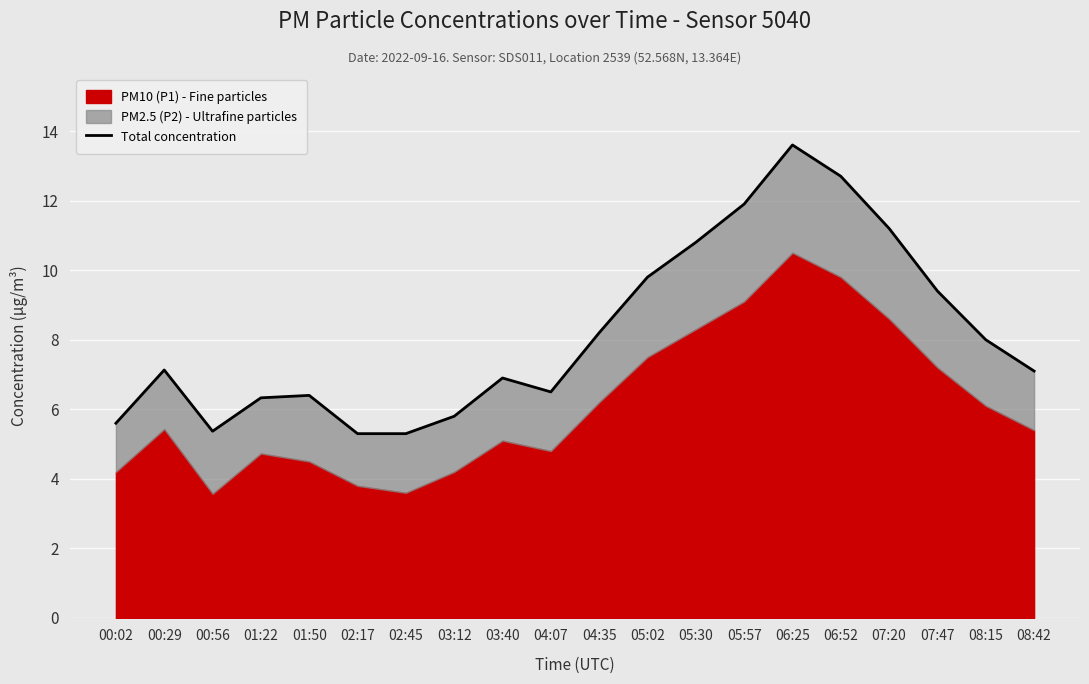

How many data points are less than 7?

9